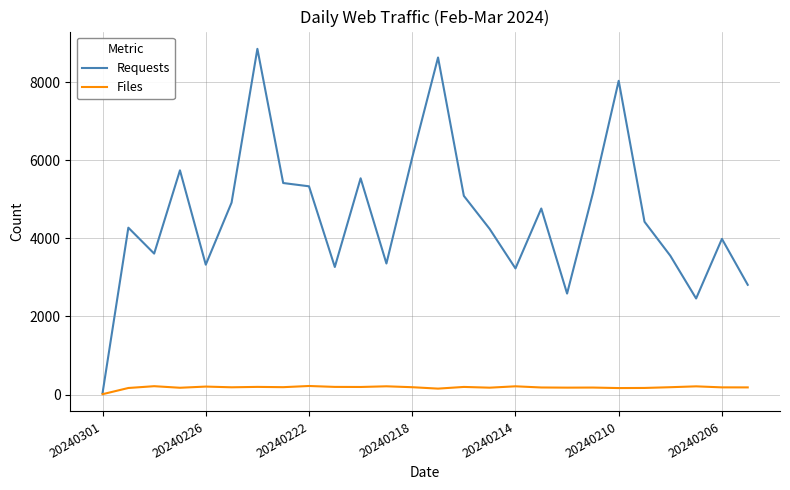

Rank the series by their maximum value, from highest to lowest.

Requests, Files